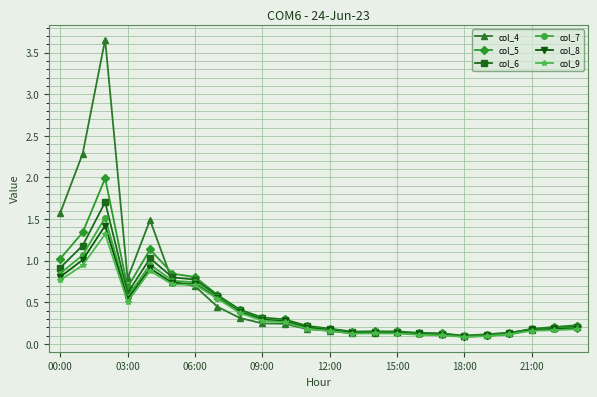

What is the highest value of the col_5 series?

2.0